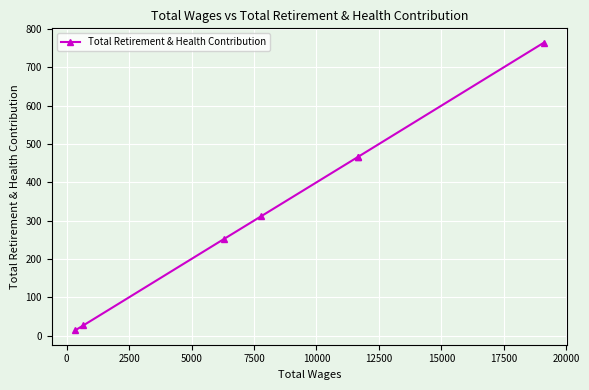

The chart shows a value of 181 at 5000. True or false?

False